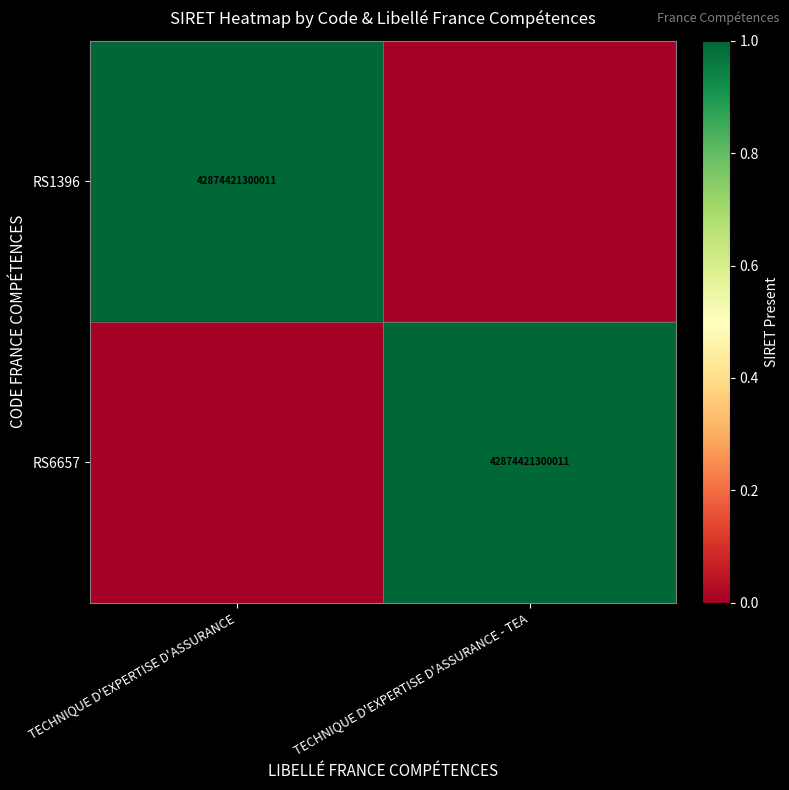

True or false: RS1396 has a value of 42874421300011 at TECHNIQUE D'EXPERTISE D'ASSURANCE.

True